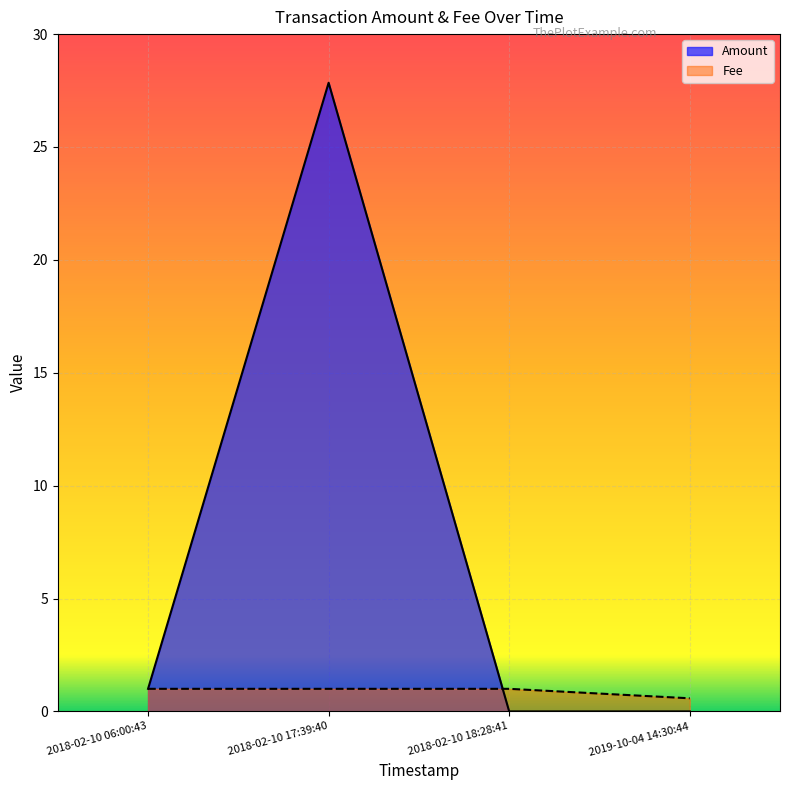

Rank the categories by Fee value from highest to lowest.

2018-02-10 18:28:41, 2018-02-10 17:39:40, 2018-02-10 06:00:43, 2019-10-04 14:30:44